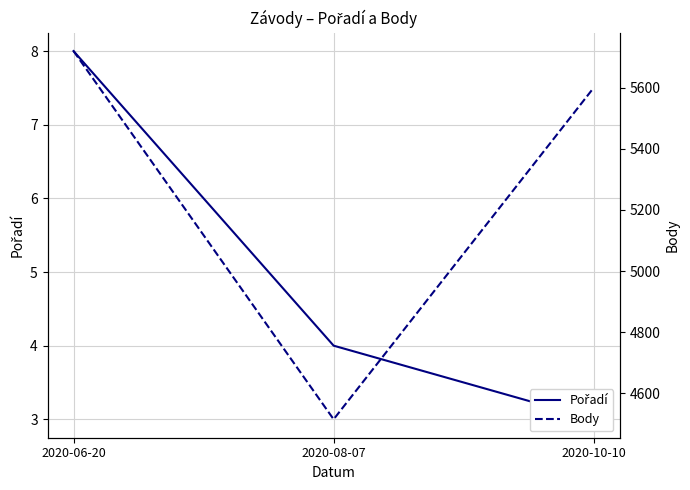

At which label is Body closest to 5117?

2020-10-10